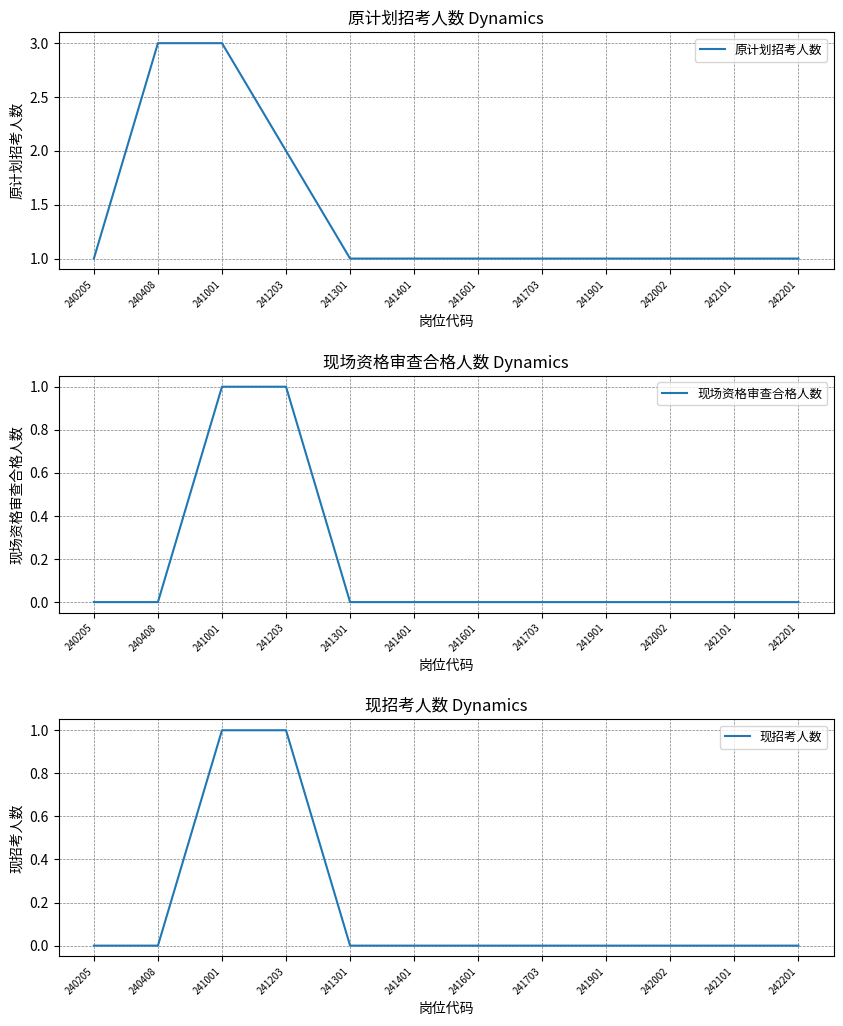

What is the spread (max minus min) of values at 241601?

1